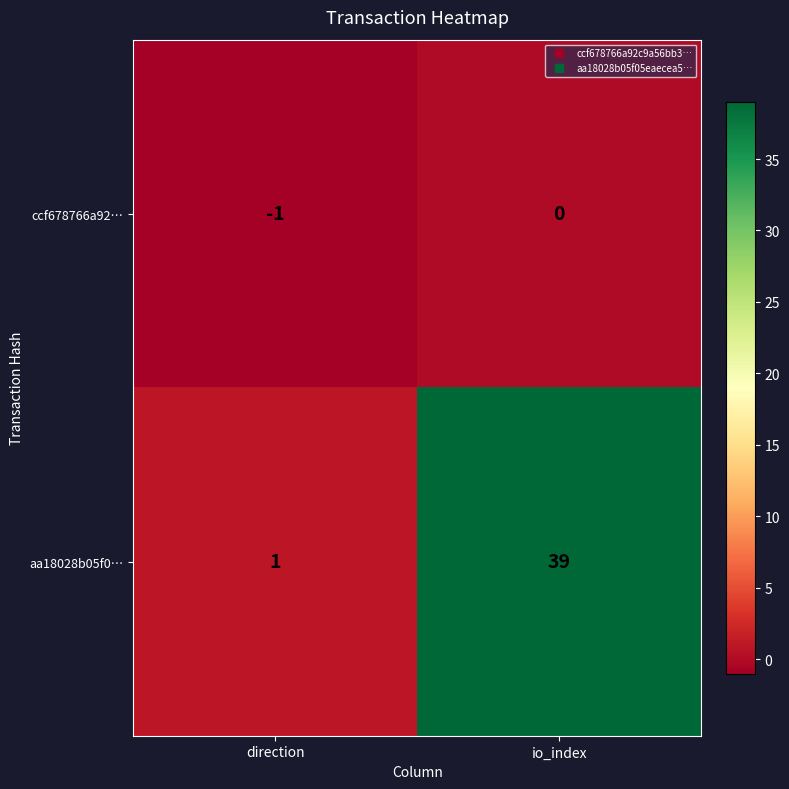

Is the value of ccf678766a92… at direction greater than the value of aa18028b05f0… at io_index?

No